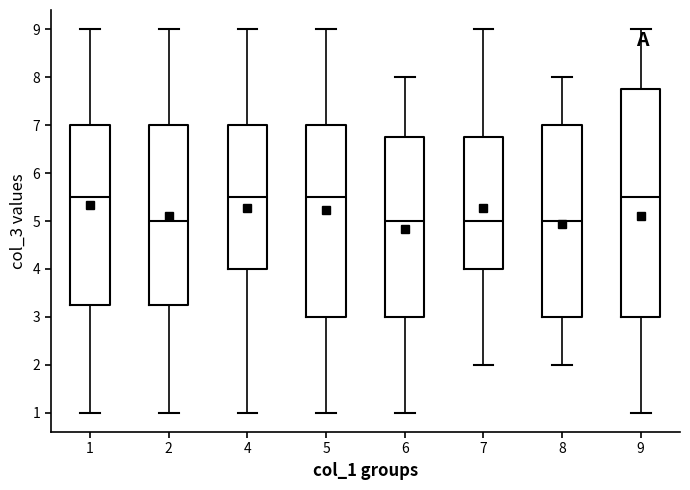

Reading left to right, transcribe this box plot: for each box, give where its median line is, the range the box spans, and where its two whiskers end, as read against the y-axis. The values are not printed on the chart, so give them approximately, as read against the axis.

1: median 5.5, box 3.3 to 7.0, whiskers 1.0 to 9.0
2: median 5.0, box 3.3 to 7.0, whiskers 1.0 to 9.0
4: median 5.5, box 4.0 to 7.0, whiskers 1.0 to 9.0
5: median 5.5, box 3.0 to 7.0, whiskers 1.0 to 9.0
6: median 5.0, box 3.0 to 6.8, whiskers 1.0 to 8.0
7: median 5.0, box 4.0 to 6.8, whiskers 2.0 to 9.0
8: median 5.0, box 3.0 to 7.0, whiskers 2.0 to 8.0
9: median 5.5, box 3.0 to 7.8, whiskers 1.0 to 9.0